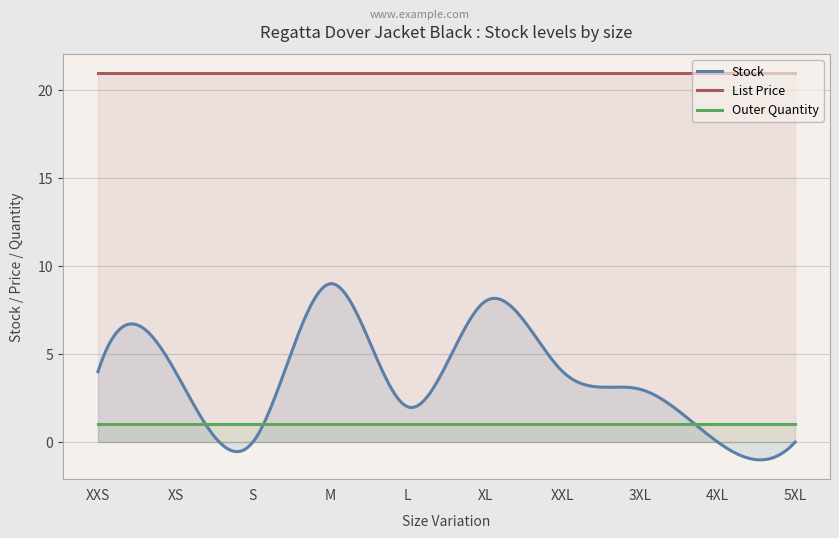

Count the Stock values in the range 0 to 4.

8